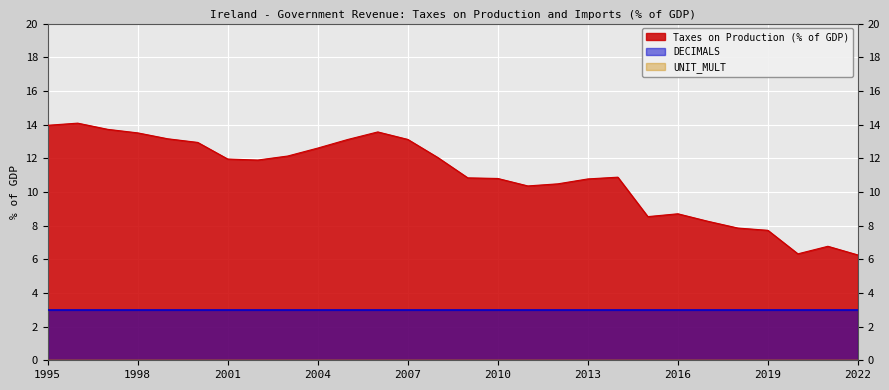

What are all the series names shown in the legend?

Taxes on Production (% of GDP), DECIMALS, UNIT_MULT